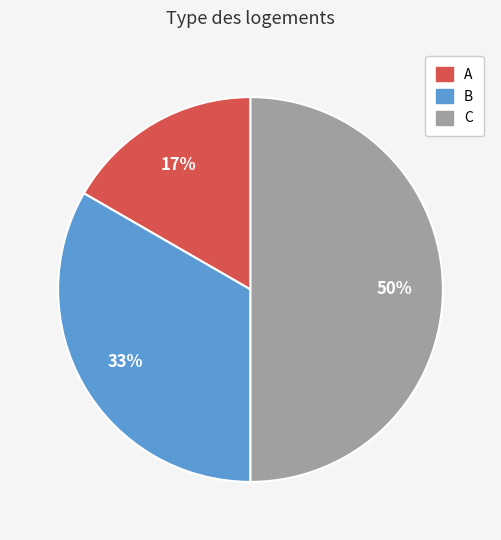

Which category has the smallest portion of the pie?

A